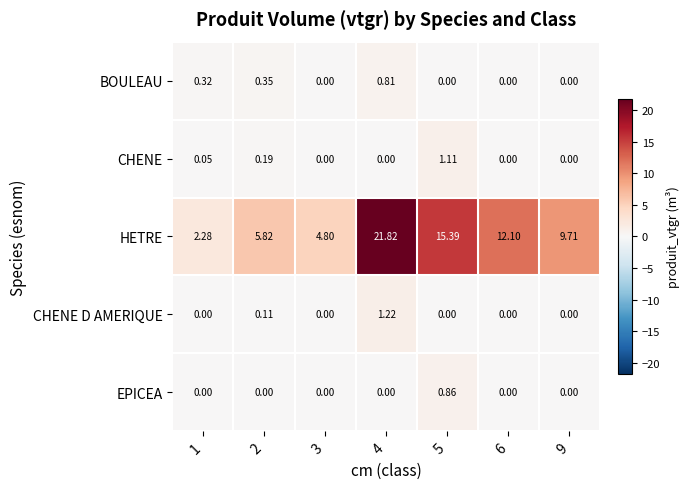

Which series has the largest total across all categories?

HETRE